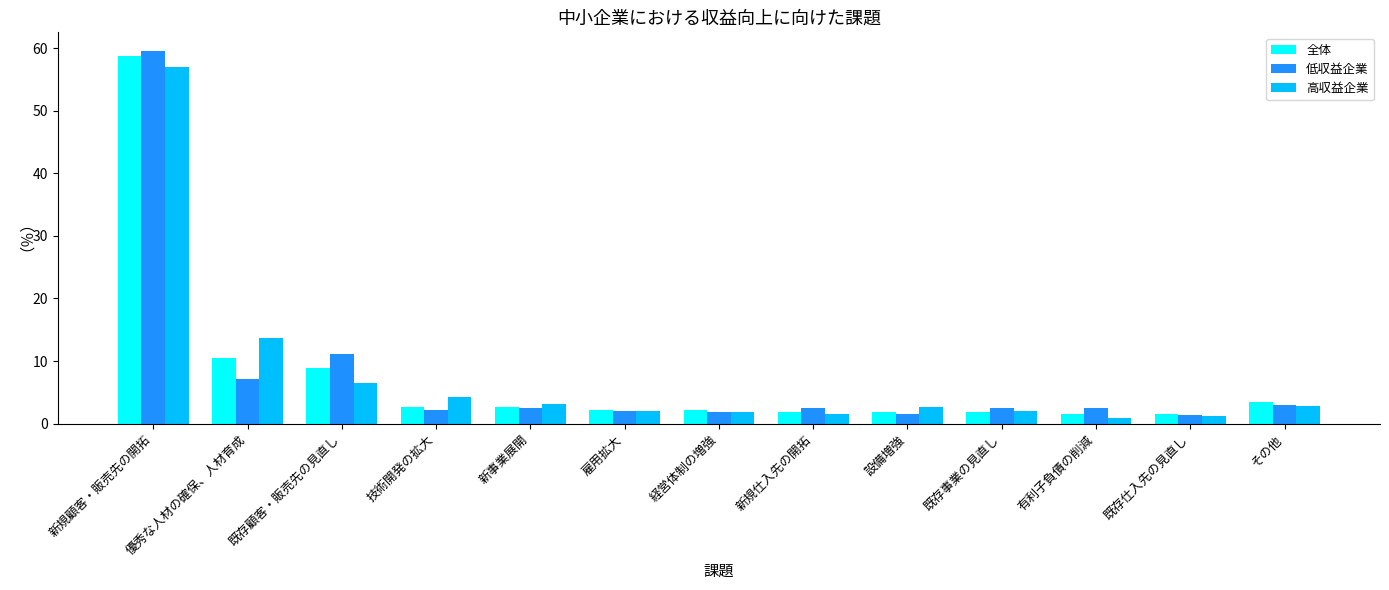

Where is 全体 nearest to the value 30?

優秀な人材の確保、人材育成